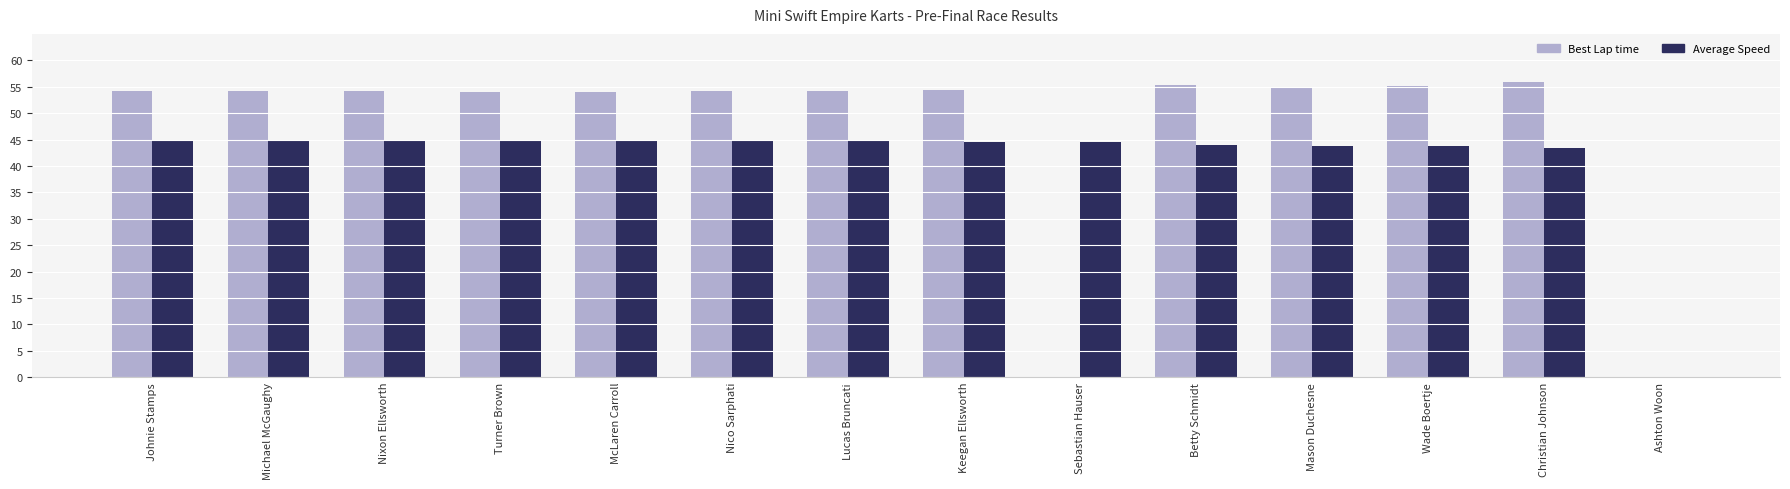

What is the difference between the Average Speed values at Lucas Bruncati and Johnie Stamps?

0.2